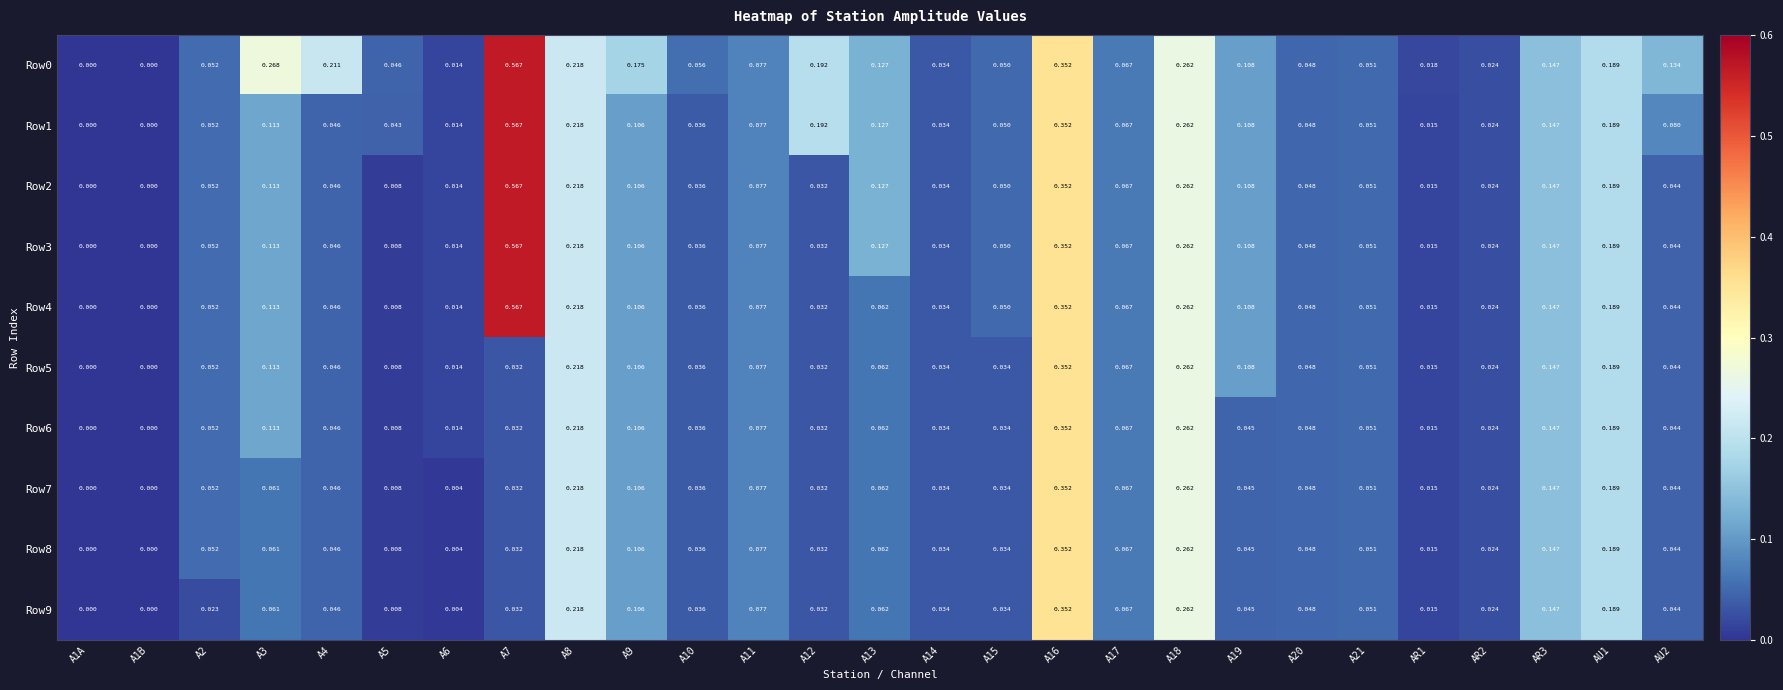

Is the value of Row3 at A19 greater than the value of Row0 at AU2?

No